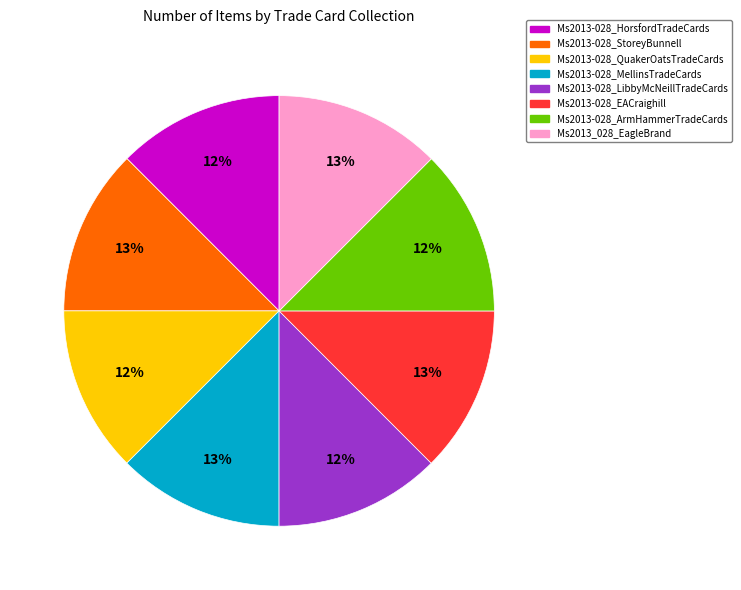

Is it true that Ms2013-028_ArmHammerTradeCards is 19% of the pie?

False